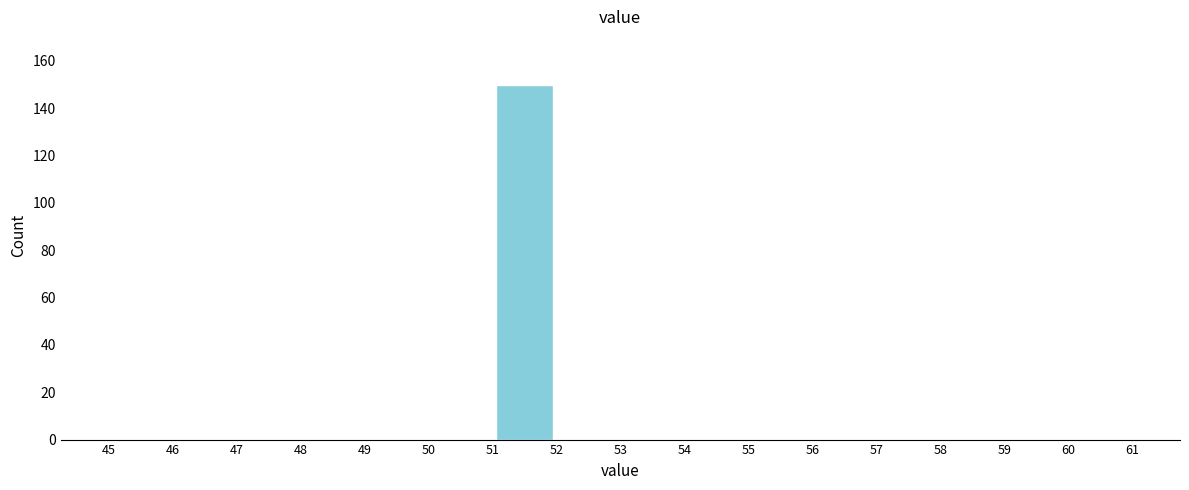

Reading left to right, transcribe this chart: for each bar, give the range it covers on the x-axis and its height. The values are not printed on the chart, so give them approximately, as read against the axis.

45 to 46: 0
46 to 47: 0
47 to 48: 0
48 to 49: 0
49 to 50: 0
50 to 51: 0
51 to 52: 150
52 to 53: 0
53 to 54: 0
54 to 55: 0
55 to 56: 0
56 to 57: 0
57 to 58: 0
58 to 59: 0
59 to 60: 0
60 to 61: 0